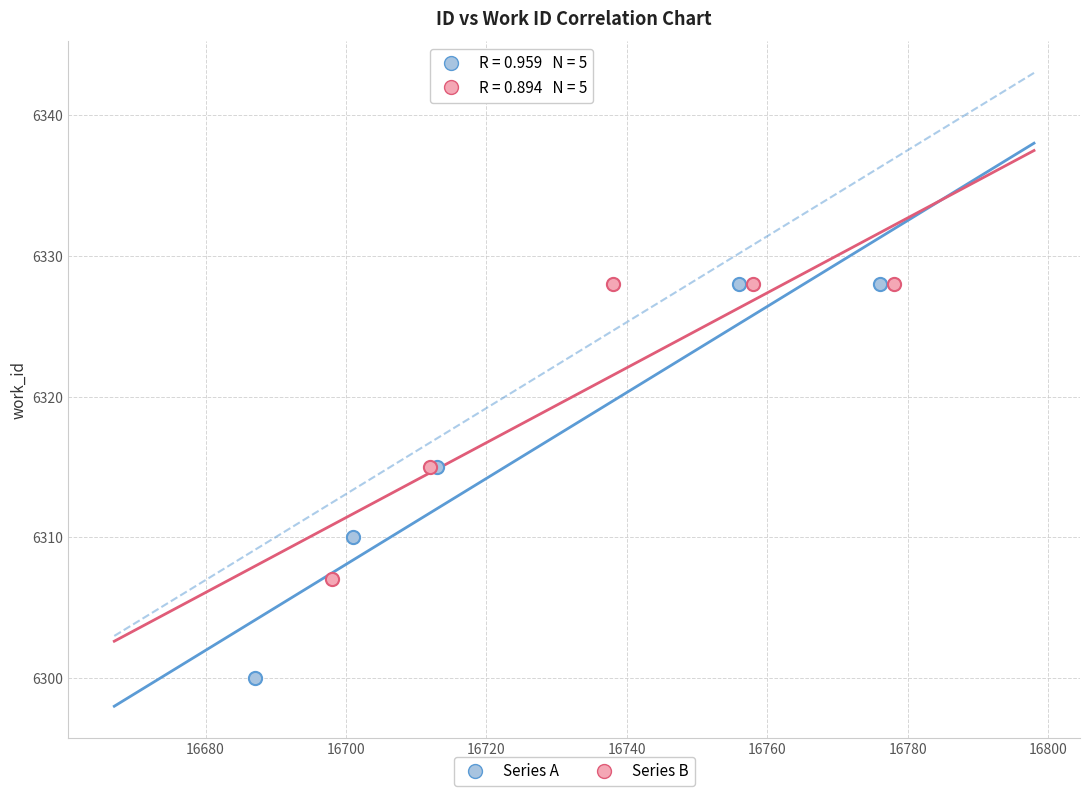

Which series contains the lowest Y value?

Series A